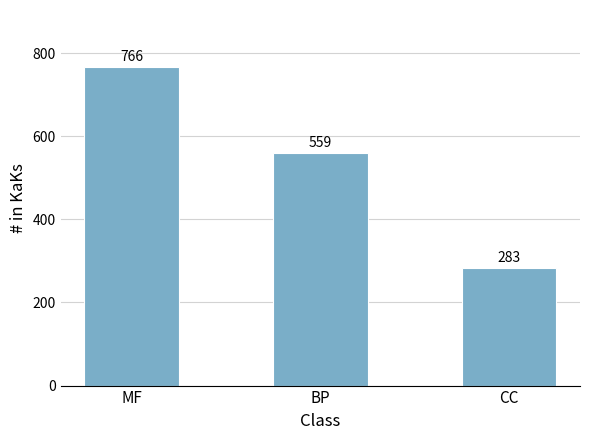

What position from the left is MF?

1